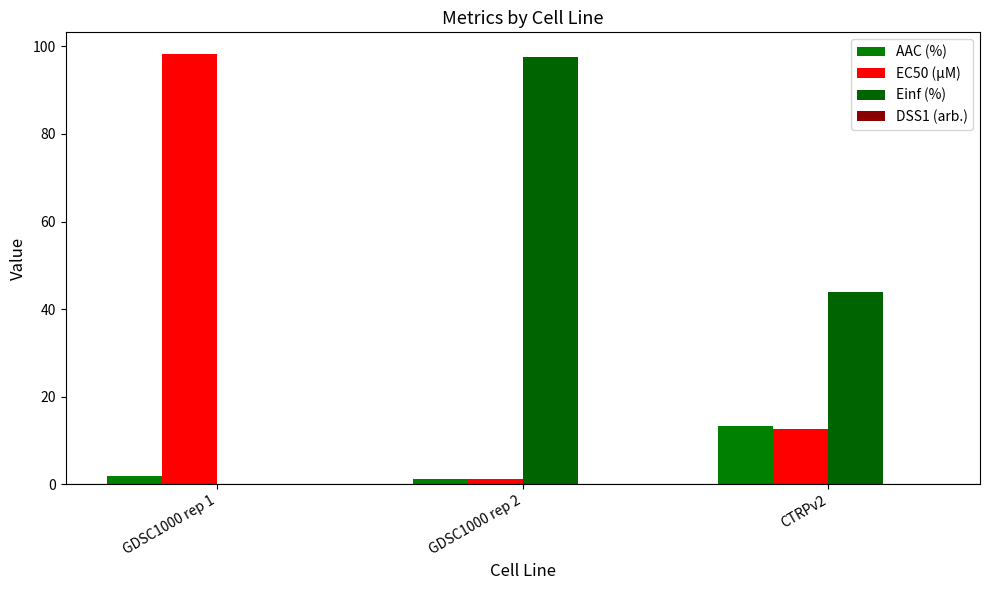

The value of Einf (%) at CTRPv2 is 43.9. True or false?

True